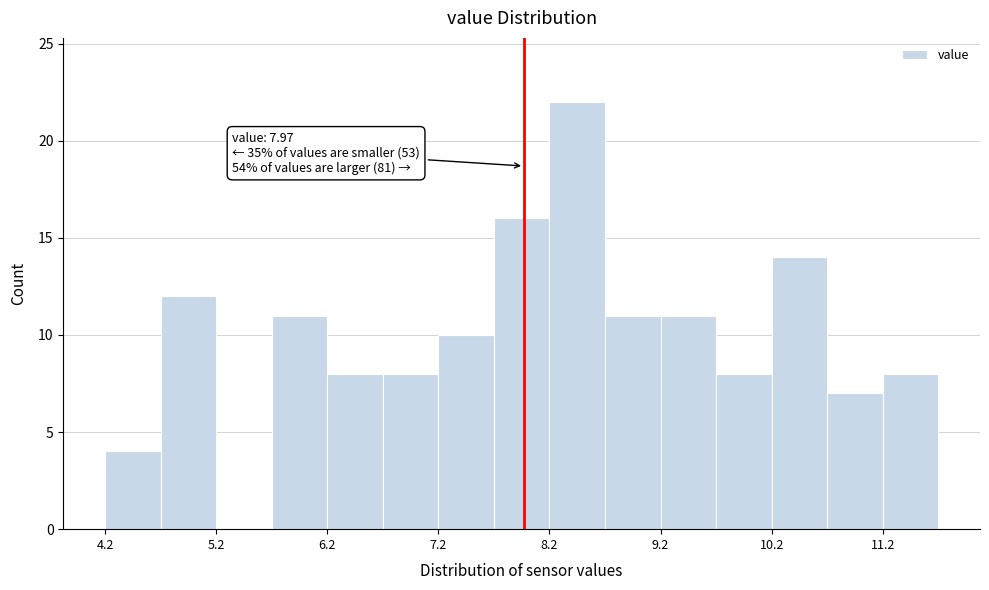

Read against the x-axis, roughly where is the centre of the tallest bar?

8.4